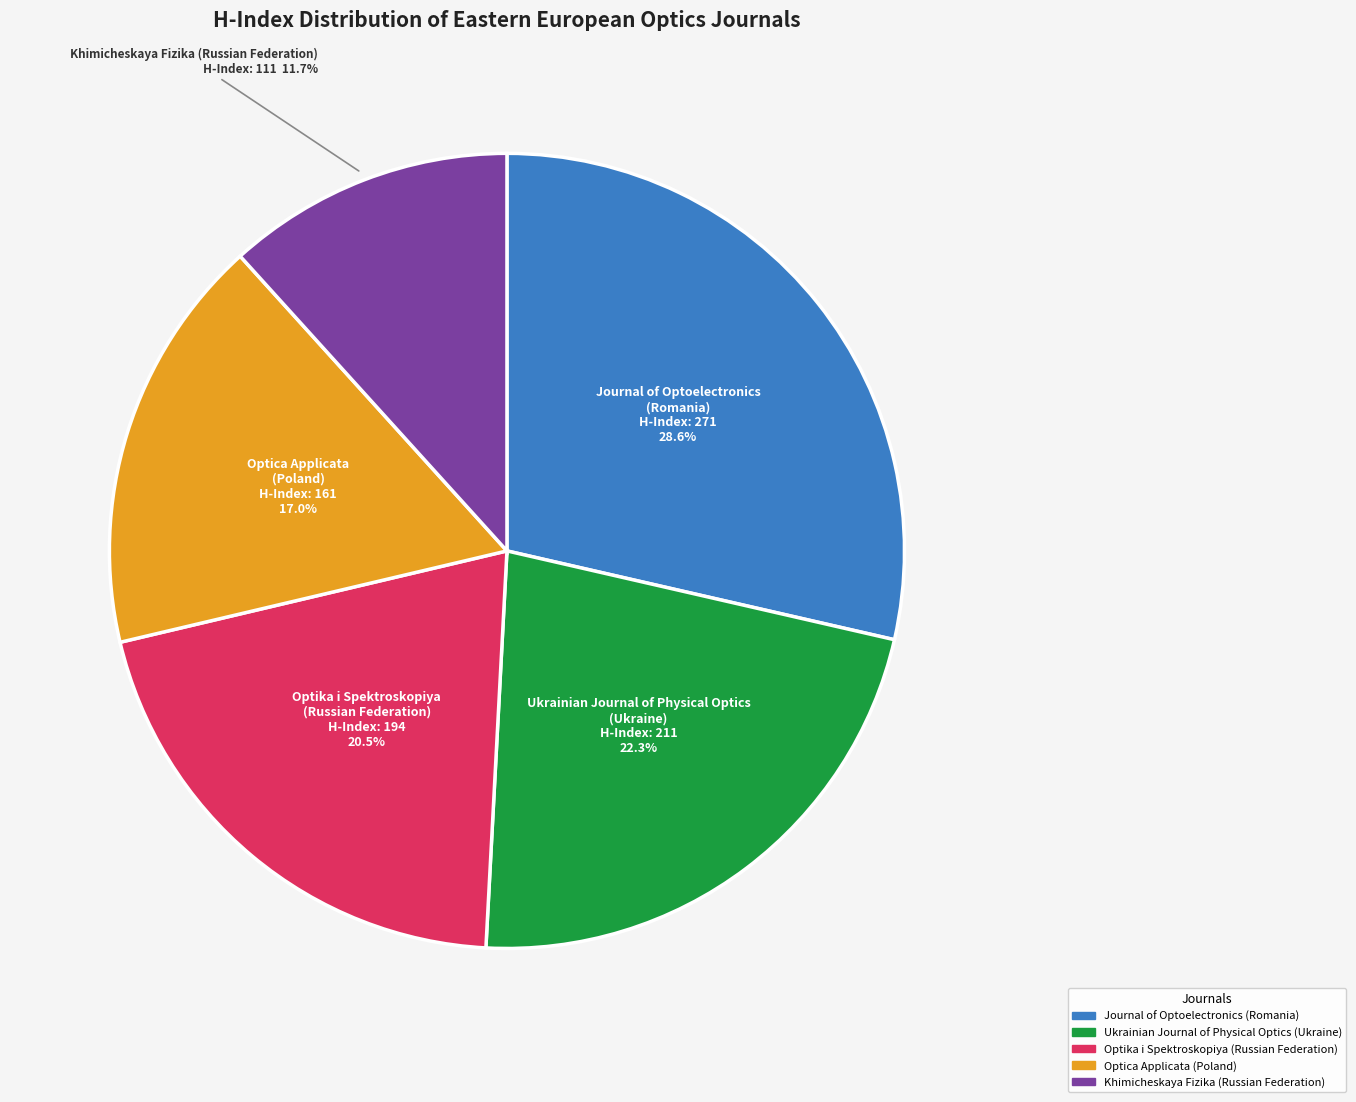

Is there any slice that represents more than half of the pie?

No